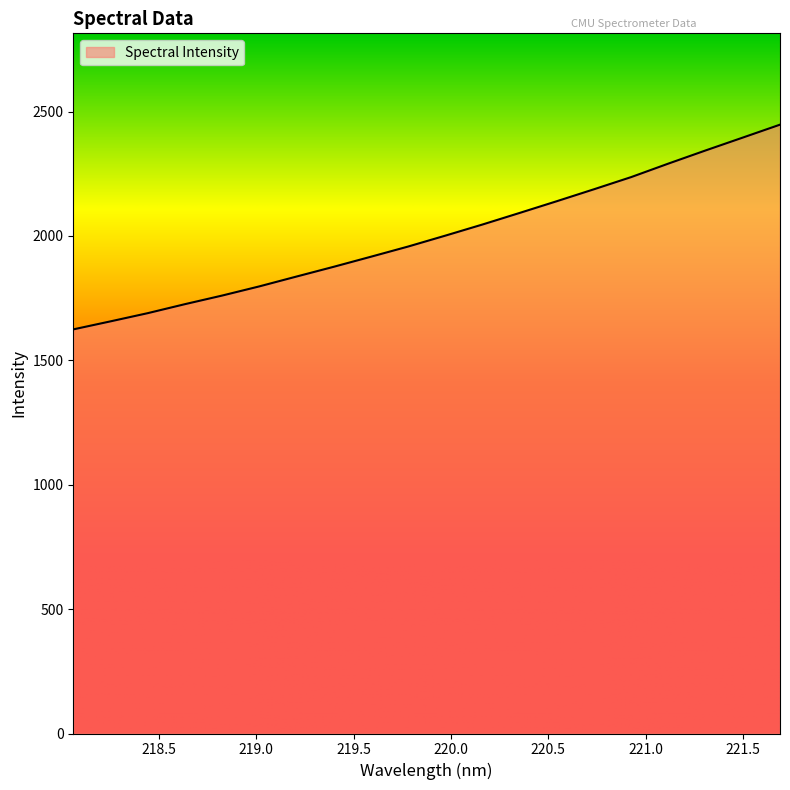

What is the smallest value displayed?

1624.5